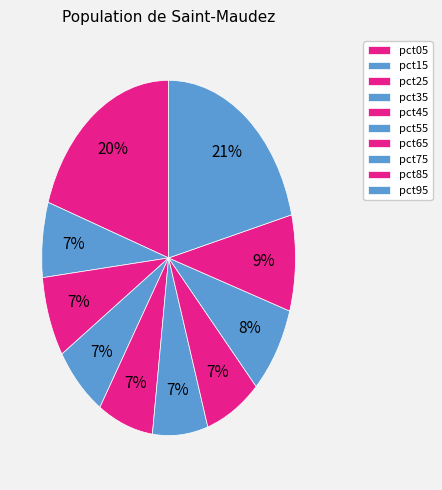

To the nearest percent, what is the difference between the pct75 and pct95 slice percentages?

13%